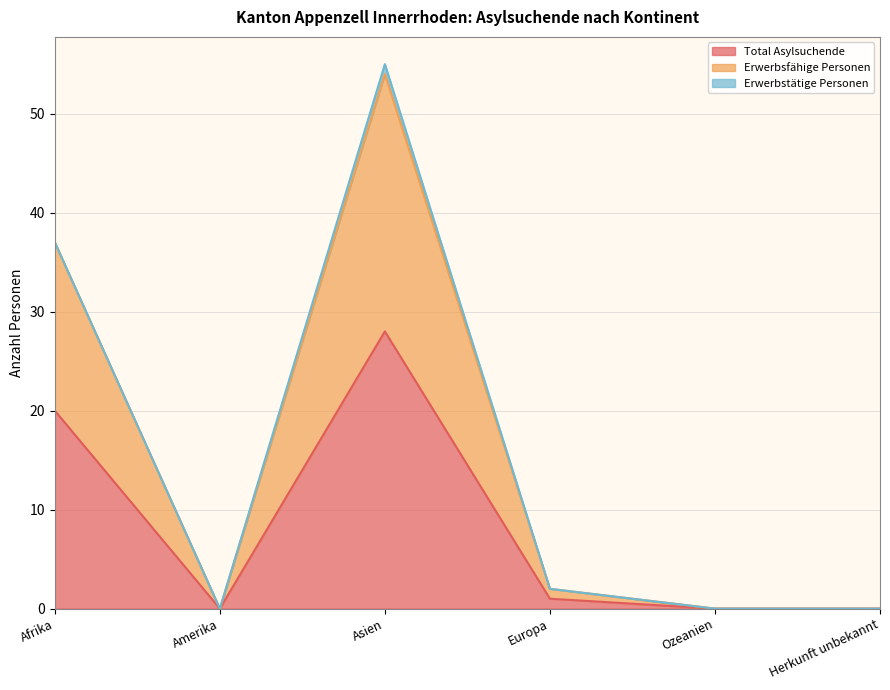

How many interior local valleys does the Total Asylsuchende series have?

1